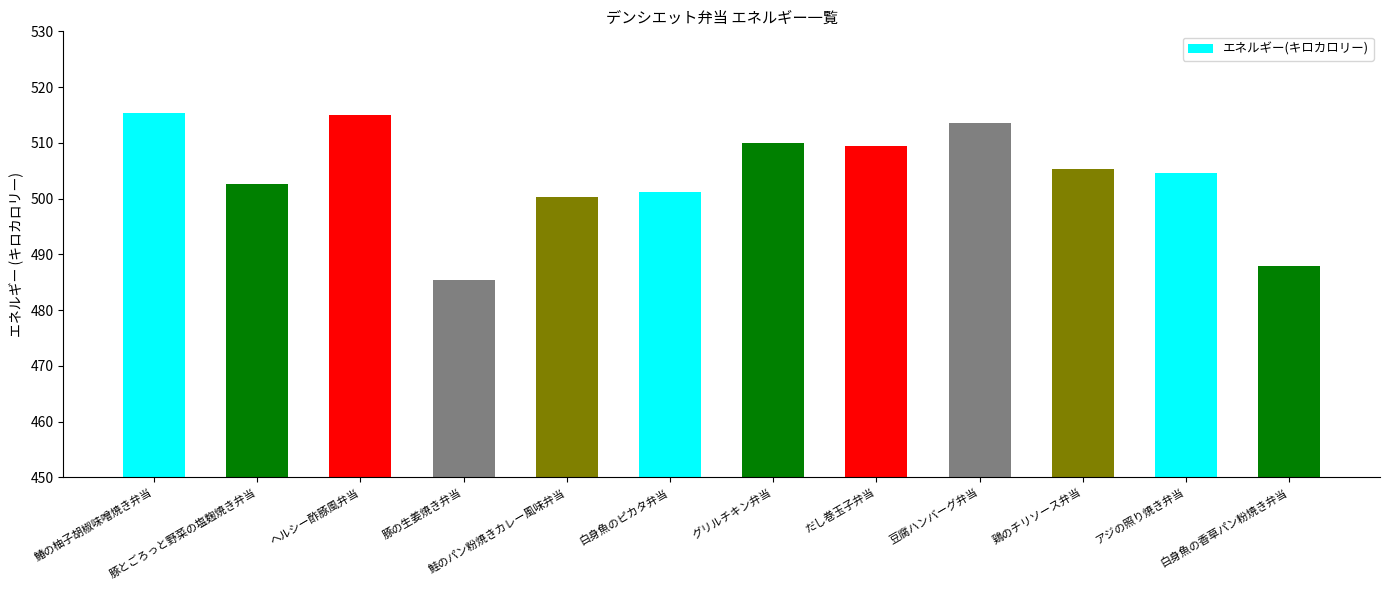

What is the label of the 10th bar from the right?

ヘルシー酢豚風弁当